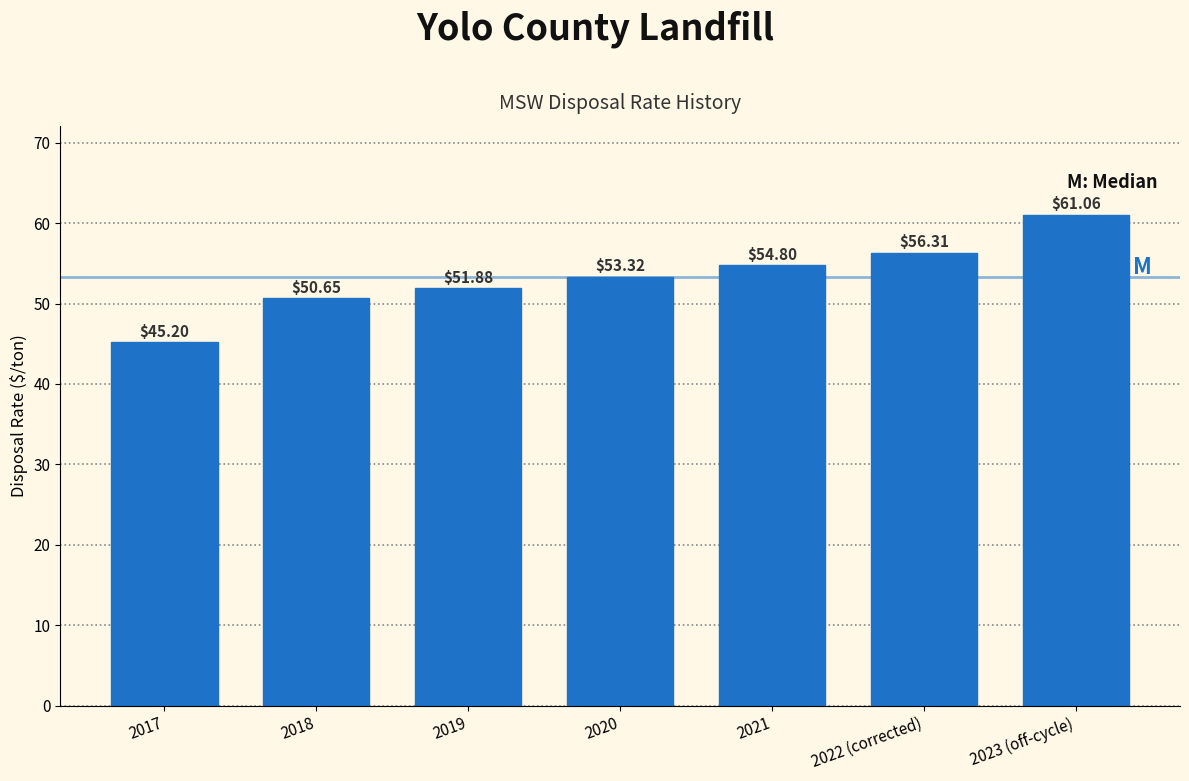

What is the average value?

53.3